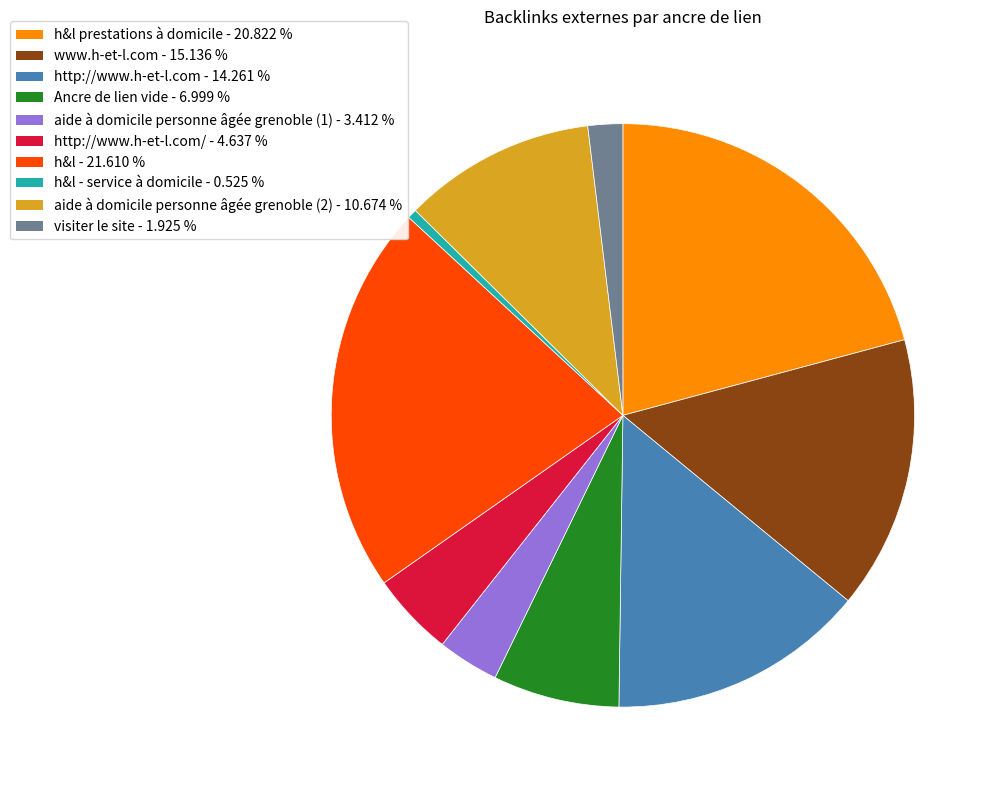

Is there a majority slice in this chart?

No